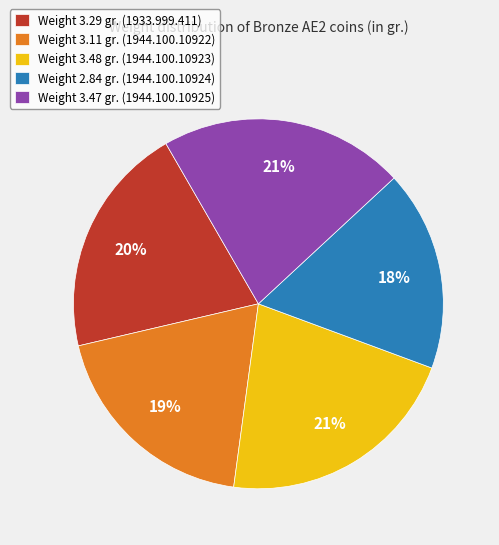

To the nearest percent, what is the difference between the Weight 3.11 gr. (1944.100.10922) and Weight 3.48 gr. (1944.100.10923) slice percentages?

2%